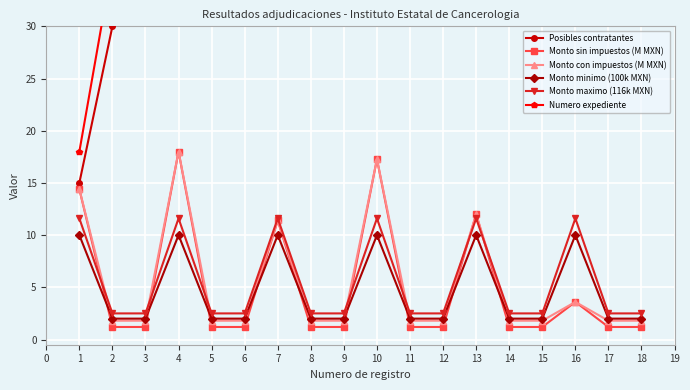

Reading right to left, list all the values displayed in this chart.

Posibles contratantes: 270.0	255.0	240.0	225.0	210.0	195.0	180.0	165.0	150.0	135.0	120.0	105.0	90.0	75.0	60.0	45.0	30.0	15.0
Monto sin impuestos (M MXN): 1.2	1.2	3.6	1.2	1.2	12.0	1.2	1.2	17.3	1.2	1.2	11.4	1.2	1.2	18.0	1.2	1.2	14.4
Monto con impuestos (M MXN): 1.8	1.8	3.6	1.8	1.8	12.0	1.8	1.8	17.3	1.8	1.8	11.4	1.8	1.8	18.0	1.8	1.8	14.4
Monto minimo (100k MXN): 2.0	2.0	10.0	2.0	2.0	10.0	2.0	2.0	10.0	2.0	2.0	10.0	2.0	2.0	10.0	2.0	2.0	10.0
Monto maximo (116k MXN): 2.5	2.5	11.6	2.5	2.5	11.6	2.5	2.5	11.6	2.5	2.5	11.6	2.5	2.5	11.6	2.5	2.5	11.6
Numero expediente: 324.0	306.0	288.0	270.0	252.0	234.0	216.0	198.0	180.0	162.0	144.0	126.0	108.0	90.0	72.0	54.0	36.0	18.0